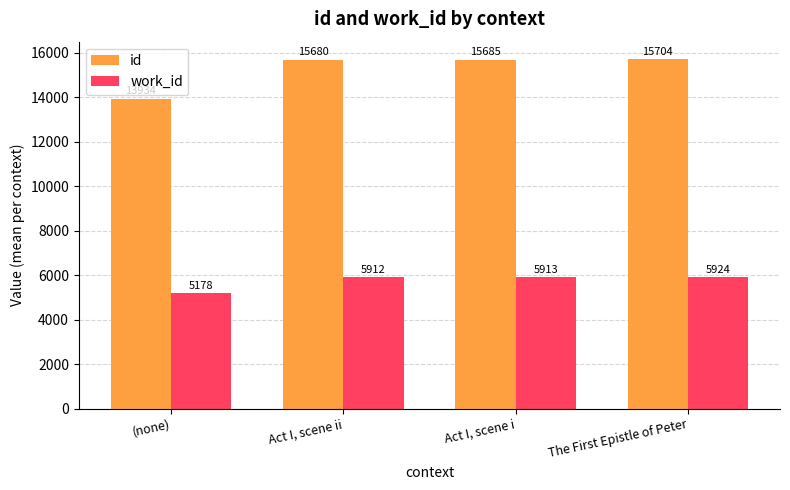

What is the spread (max minus min) of values at Act I, scene i?

9772.0